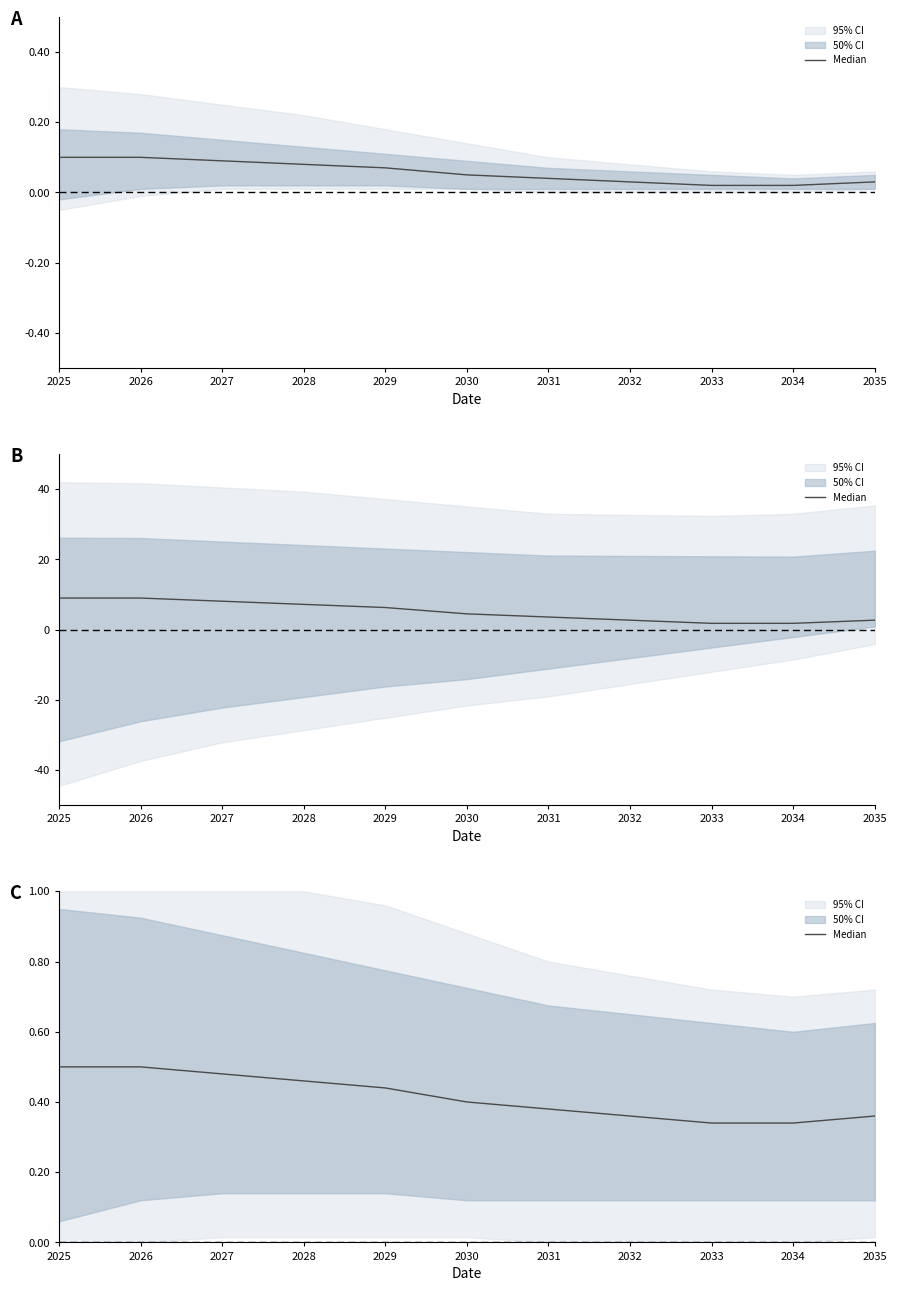

At which label is the value closest to 0?

2033